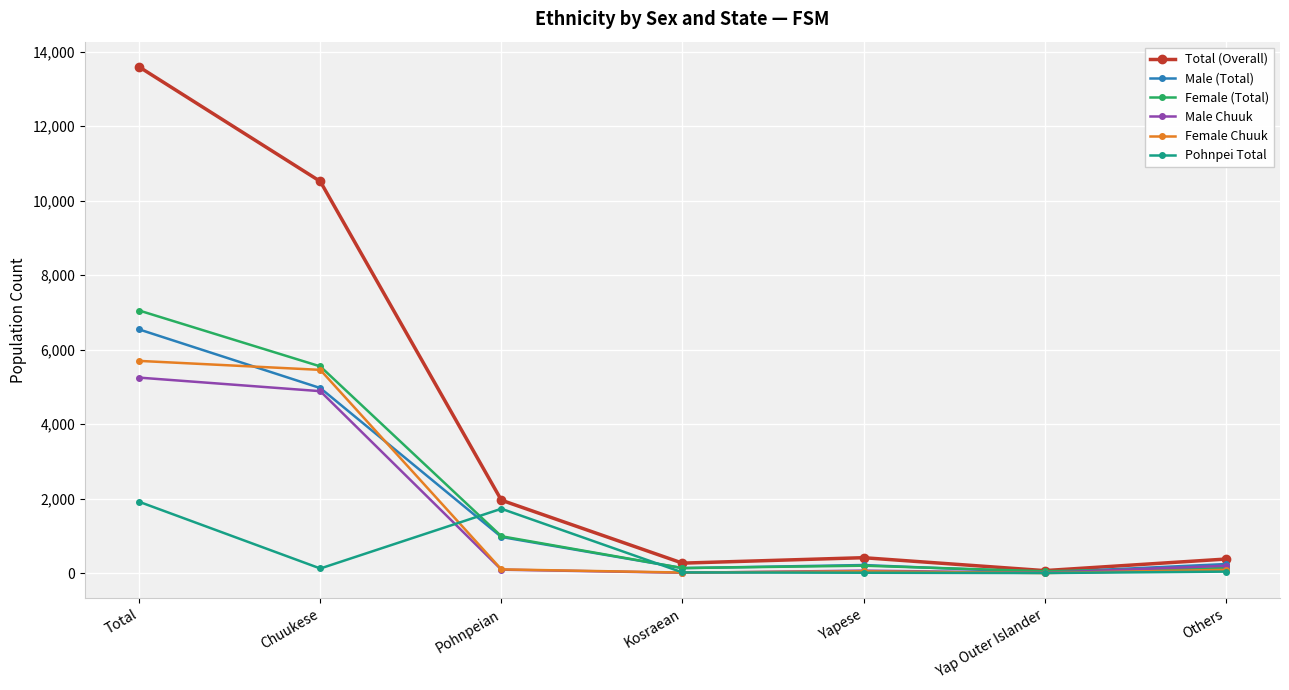

What is the difference between the Male (Total) values at Kosraean and Total?

6408